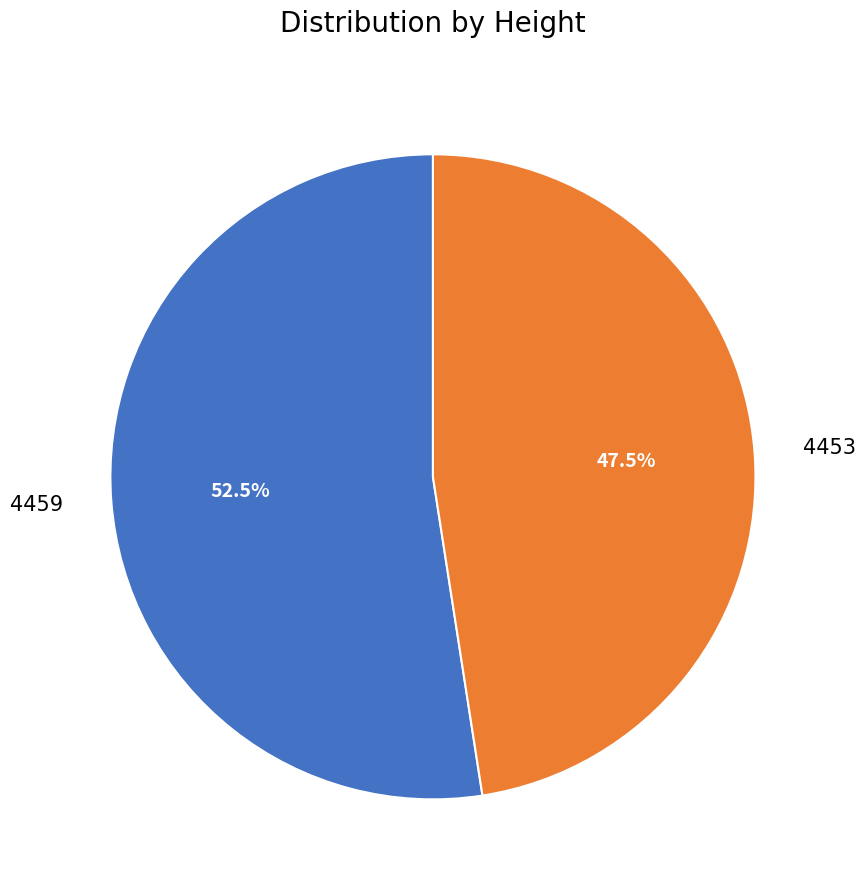

What is the largest slice in the pie chart?

4459